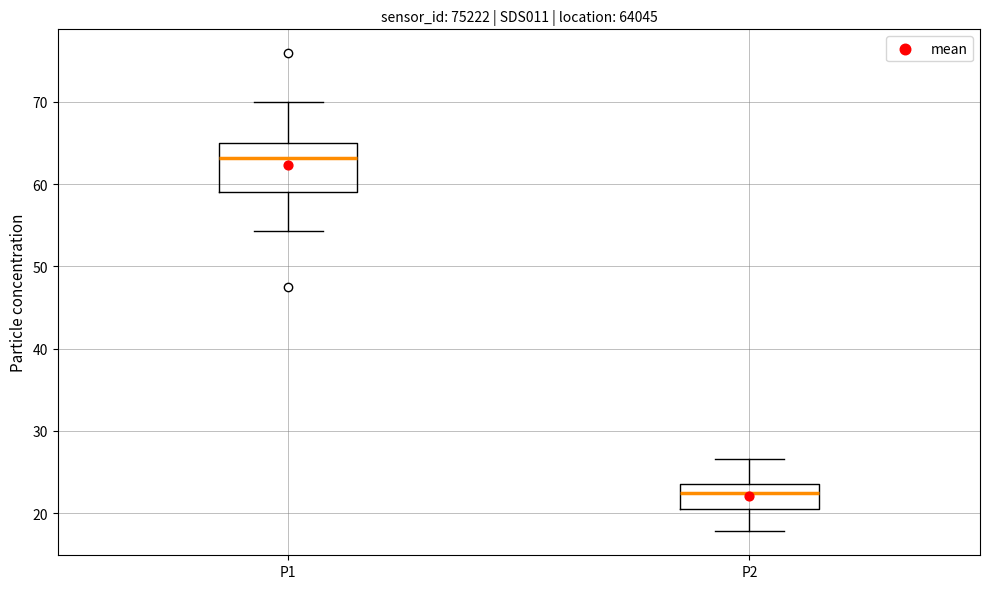

Where is the upper edge of the box for P2 on the y-axis? The values are not printed on the chart, so give them approximately, as read against the axis.

24